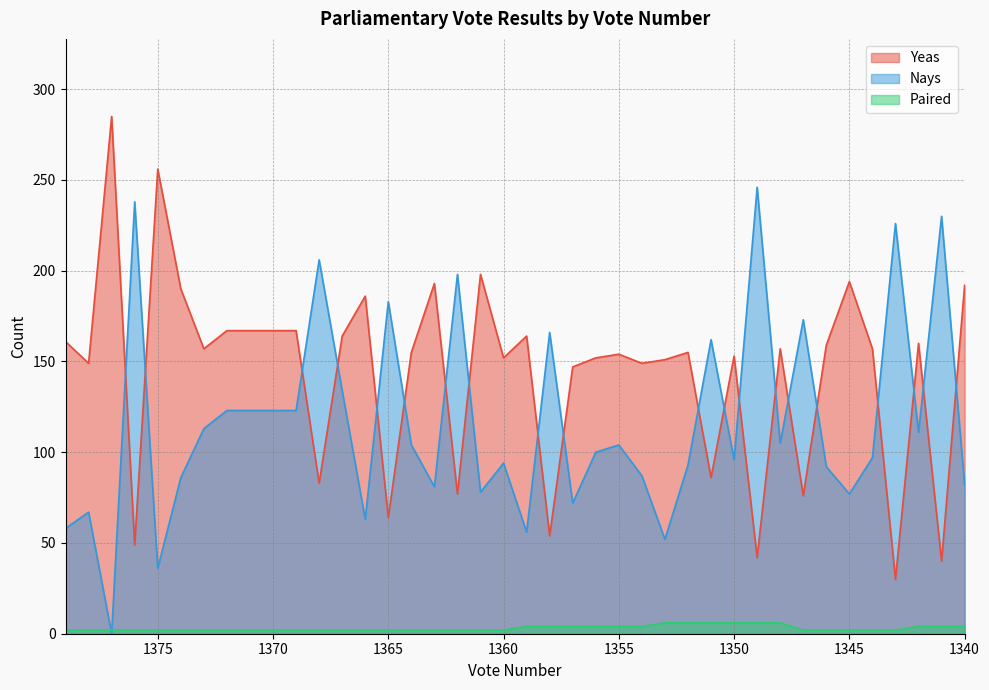

At which label does Nays first exceed 104?

1376